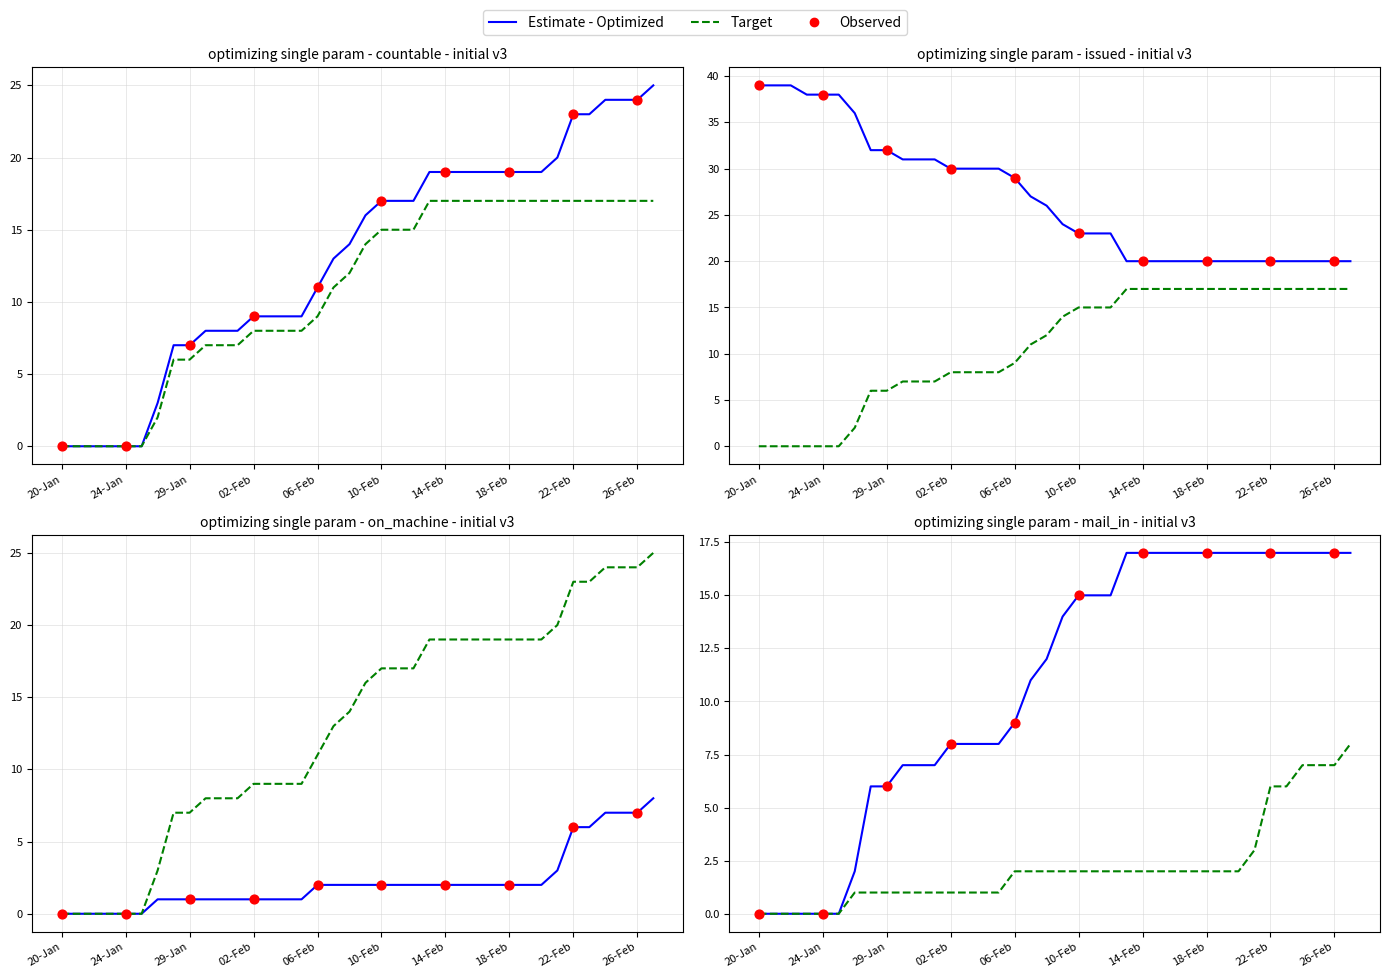

Which series reaches the maximum Y coordinate?

ISSUED